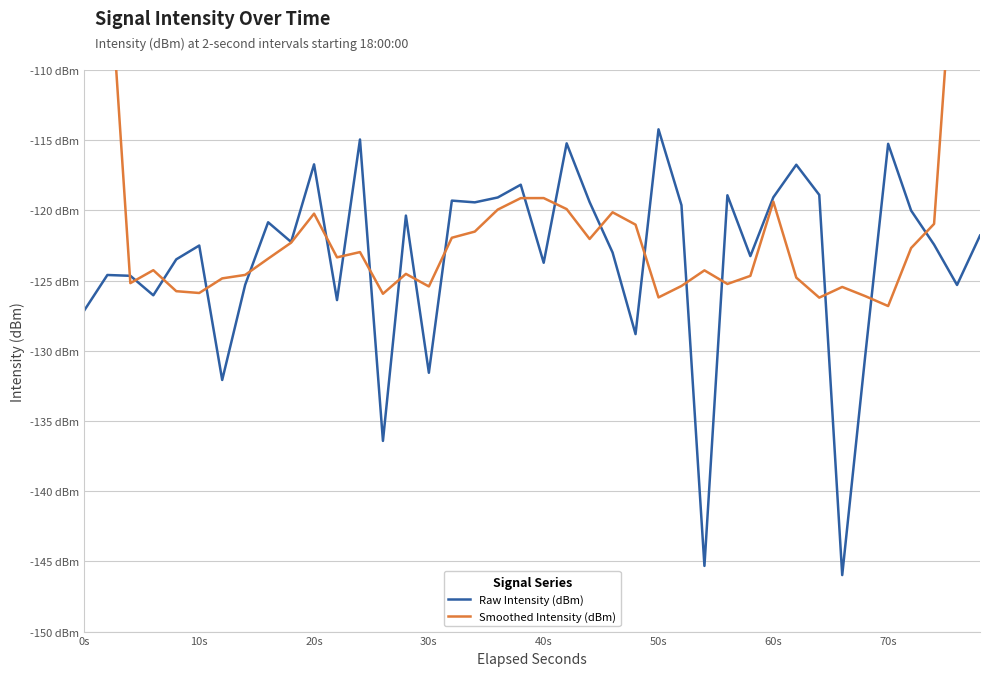

What are all the series names shown in the legend?

Raw Intensity (dBm), Smoothed Intensity (dBm)